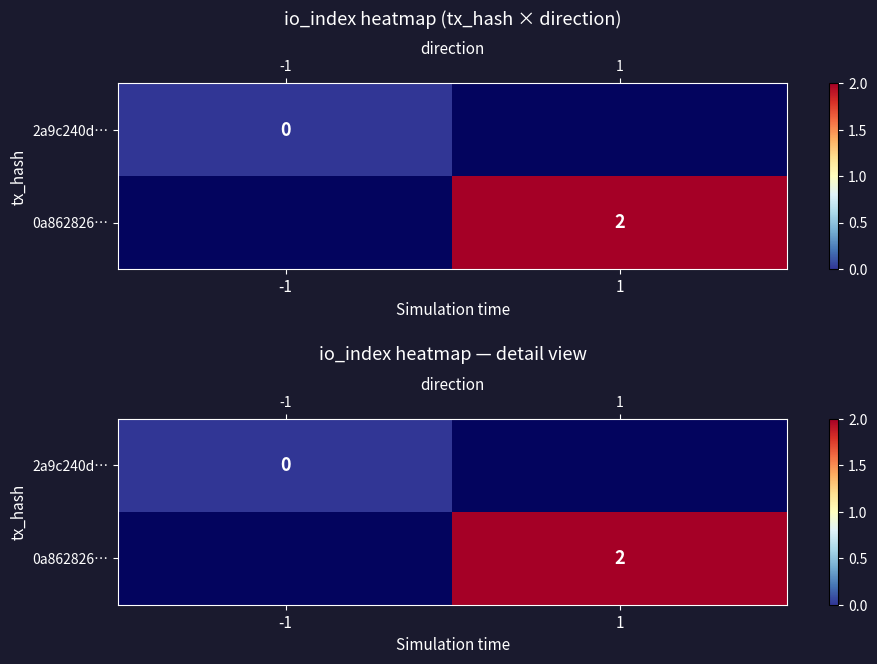

What is the maximum value shown in the chart?

2.0